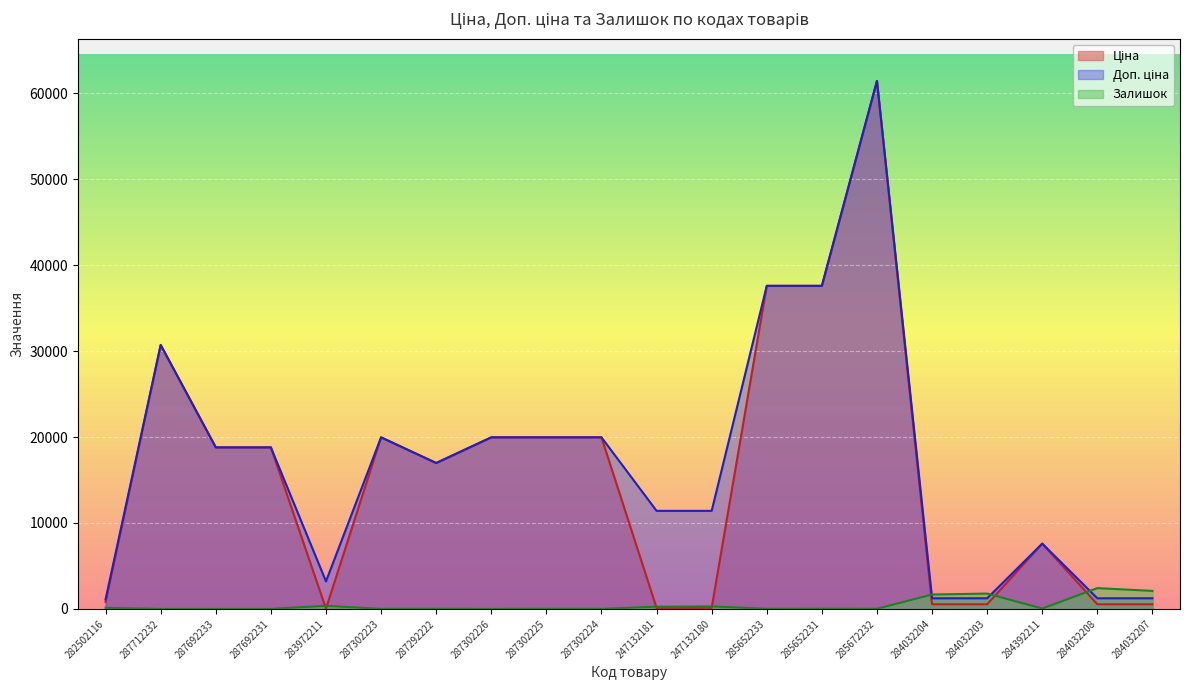

Where is Ціна nearest to the value 30733?

287712232